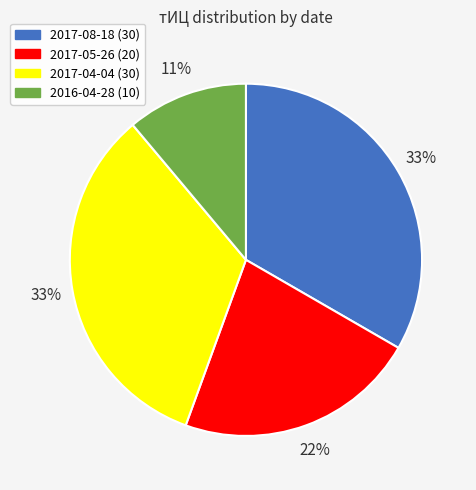

To the nearest percent, what is the difference between the 2016-04-28 and 2017-04-04 slice percentages?

22%